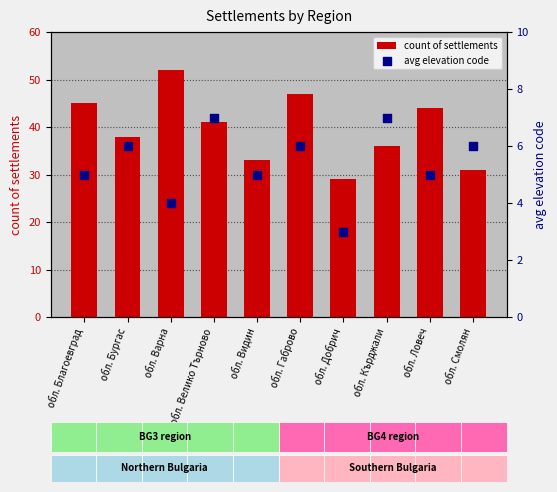

At which category is the sum across all series the highest?

обл. Варна